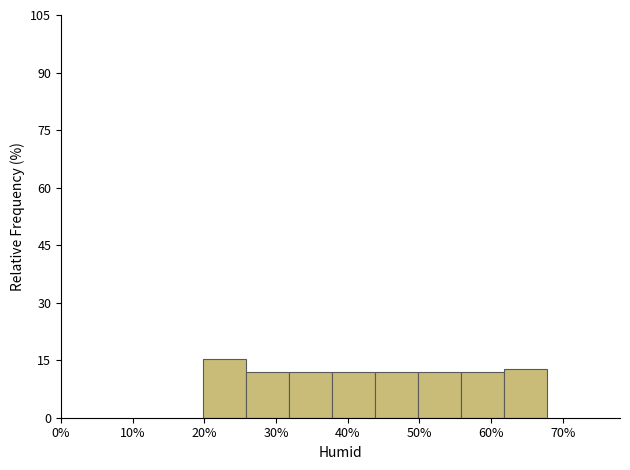

What is the height of the bar covering 20 to 26 on the x-axis? Neither the bar edges nor the heights are printed on the chart, so give them approximately, as read against the axes.

16